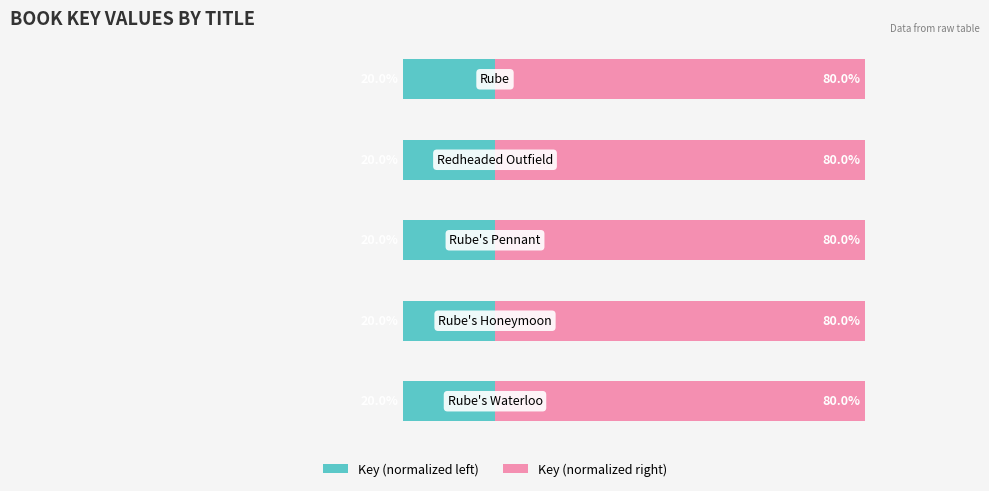

Which series changed the most between 2 and 4?

Key (normalized left)